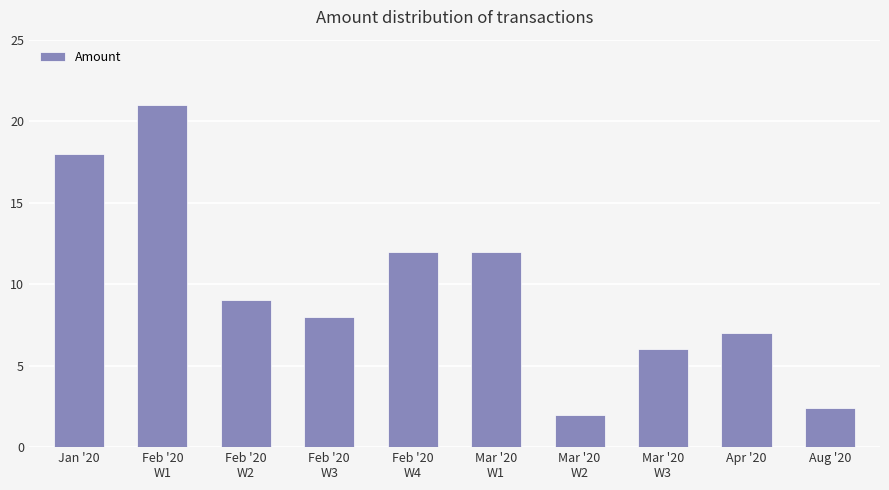

The value at Aug '20 is 3.5. True or false?

False